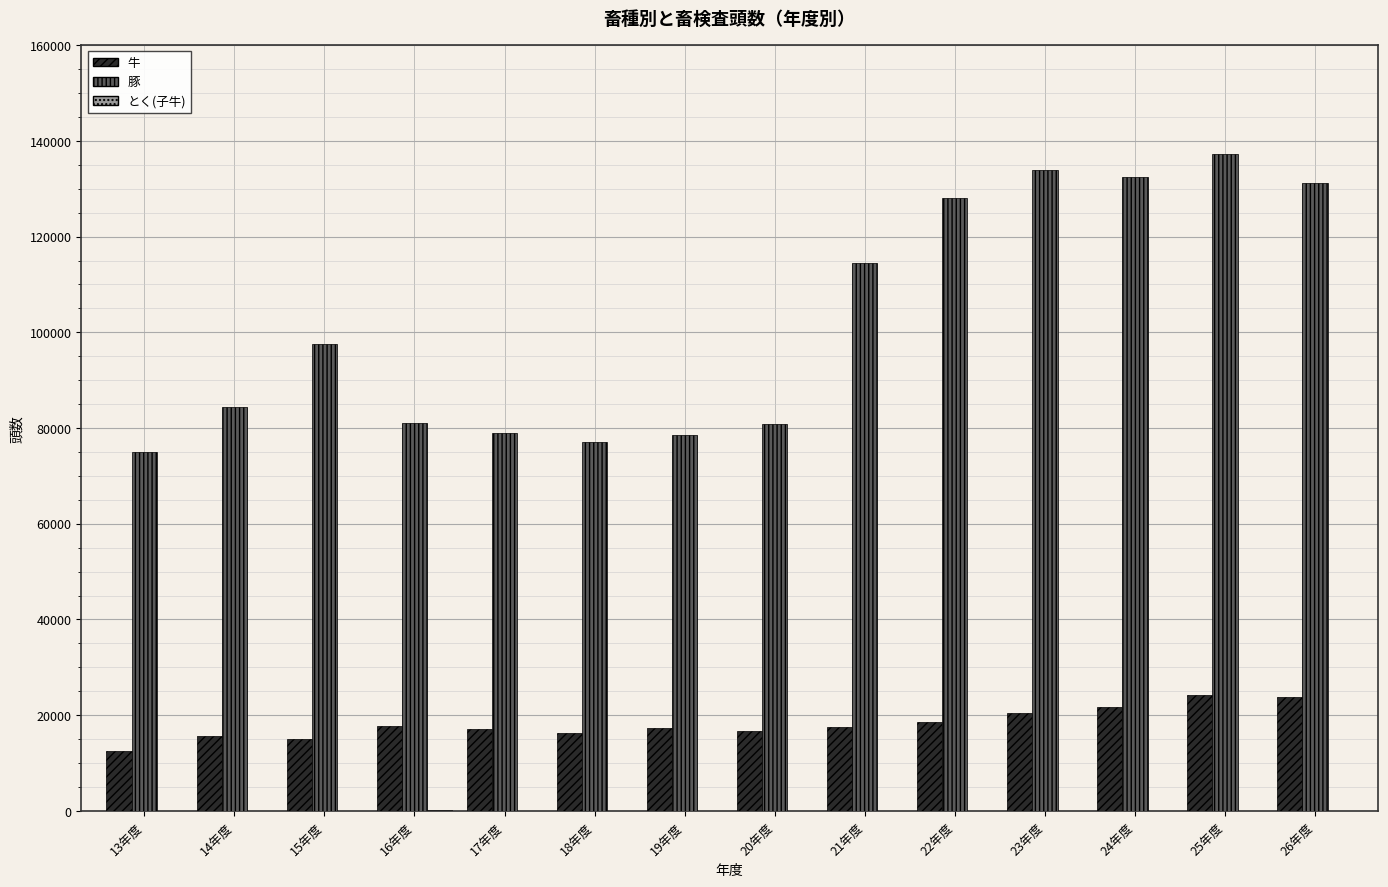

Which series changed the most between 17年度 and 24年度?

豚